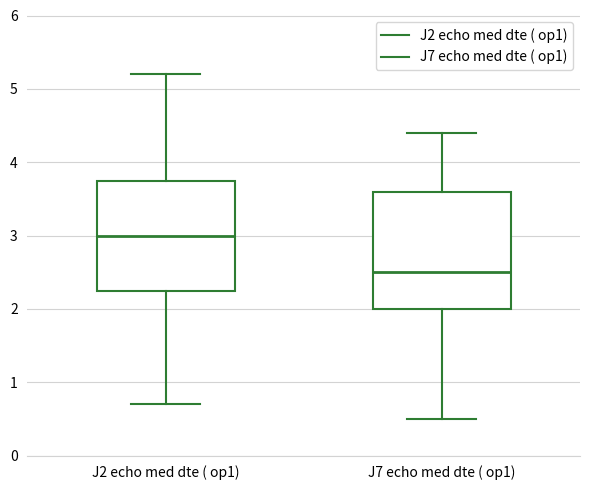

Reading left to right, read every box against the y-axis: the position of its median line, the range the box covers, and the ends of its whiskers. The values are not printed on the chart, so give them approximately, as read against the axis.

J2 echo med dte ( op1): median 3.0, box 2.3 to 3.8, whiskers 0.7 to 5.2
J7 echo med dte ( op1): median 2.5, box 2.0 to 3.6, whiskers 0.5 to 4.4